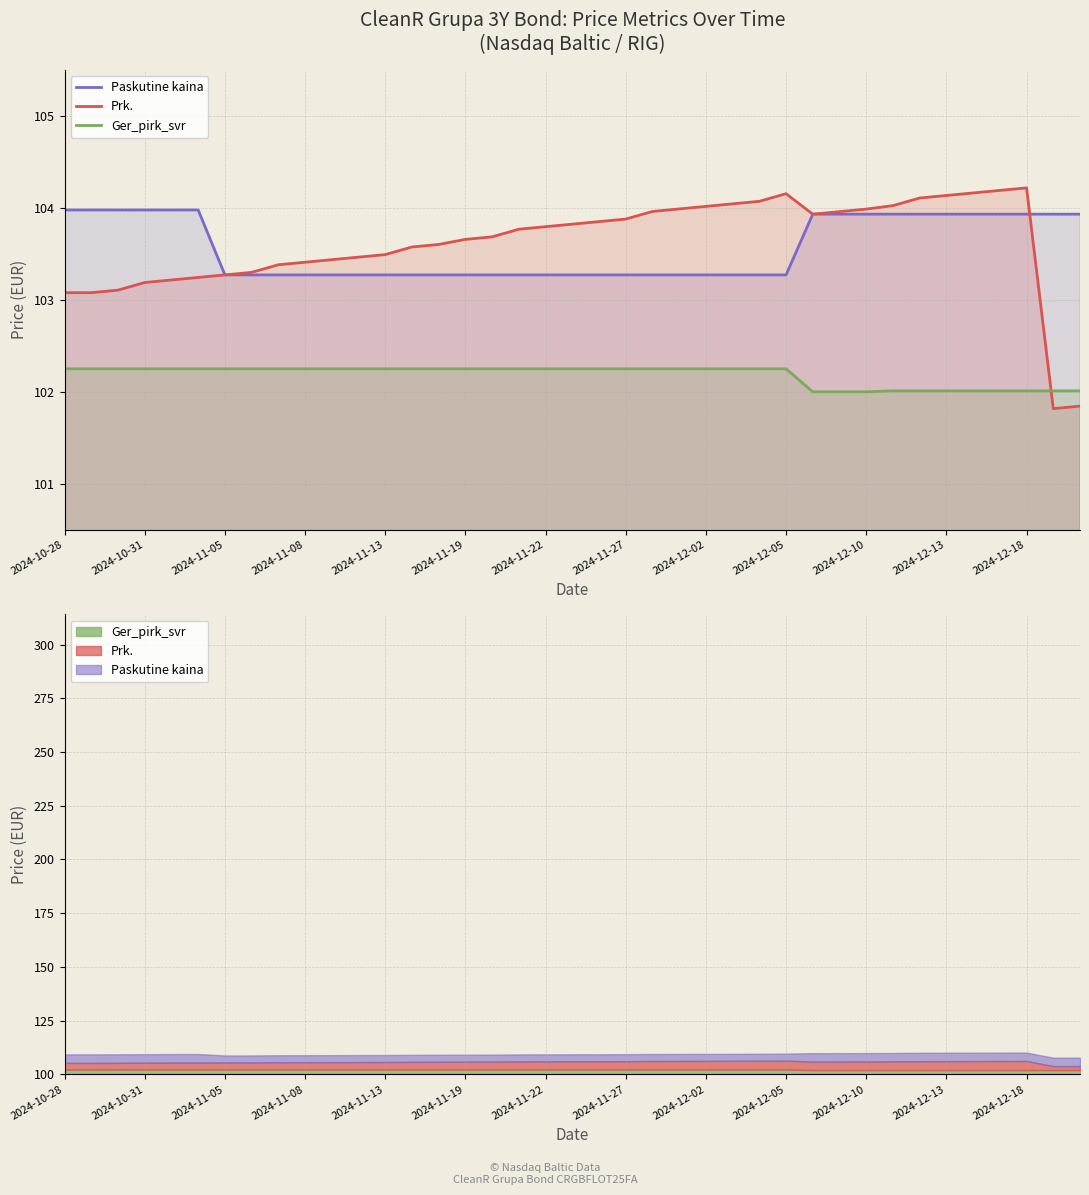

How many interior local valleys does the Prk. series have?

2